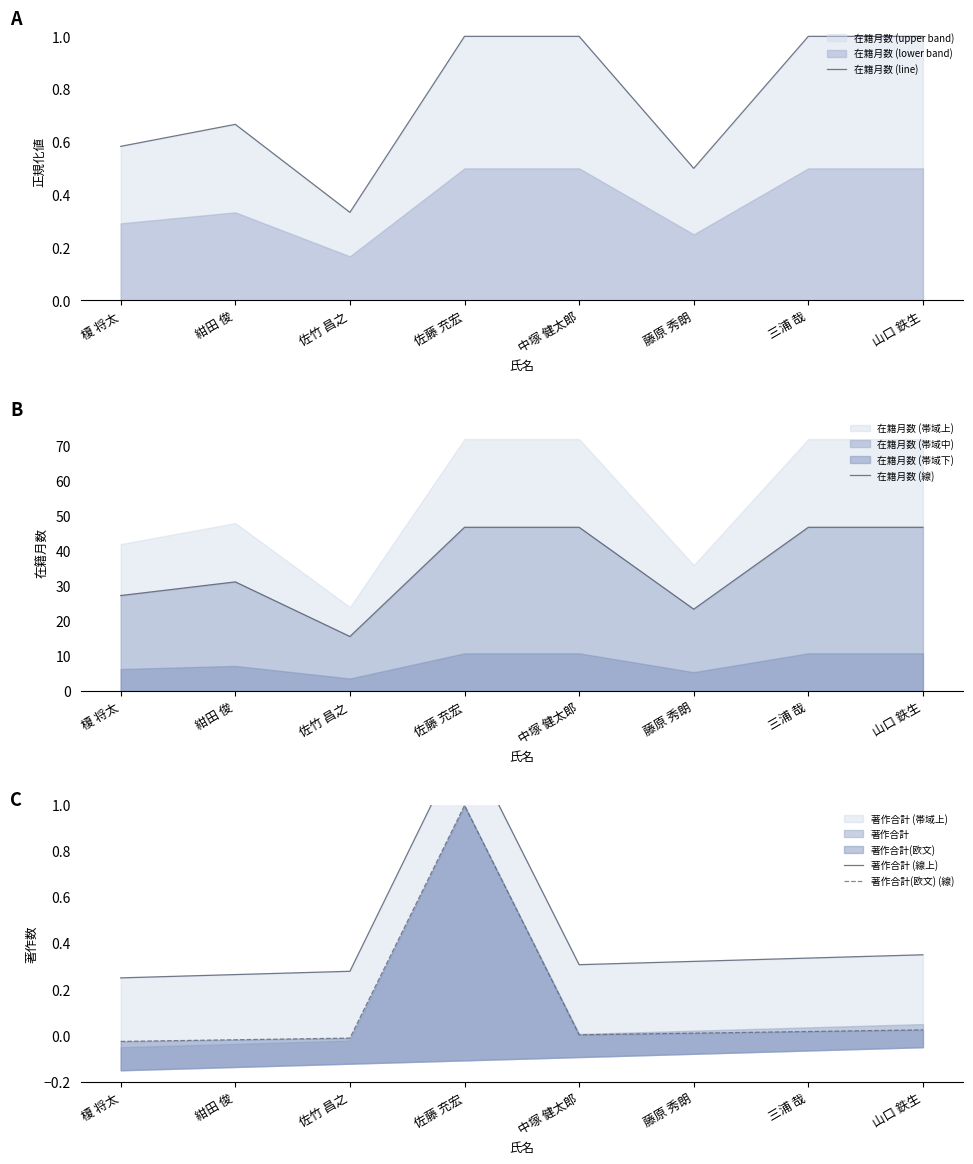

What is the difference between the 著作合計 (線上) values at 山口 鉄生 and 紺田 俊?

0.1